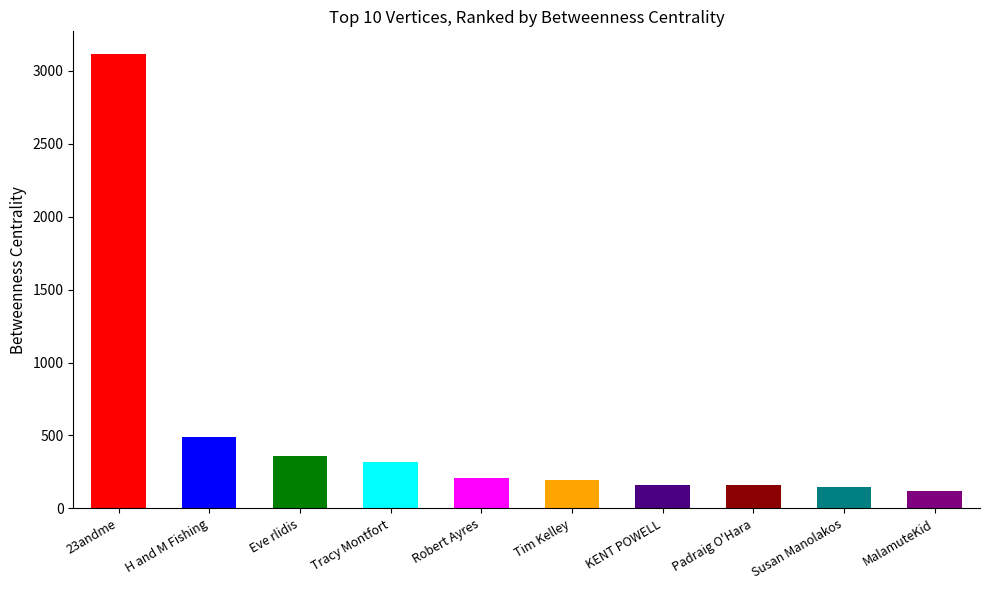

The chart shows a value of 58.2 at Padraig O'Hara. True or false?

False